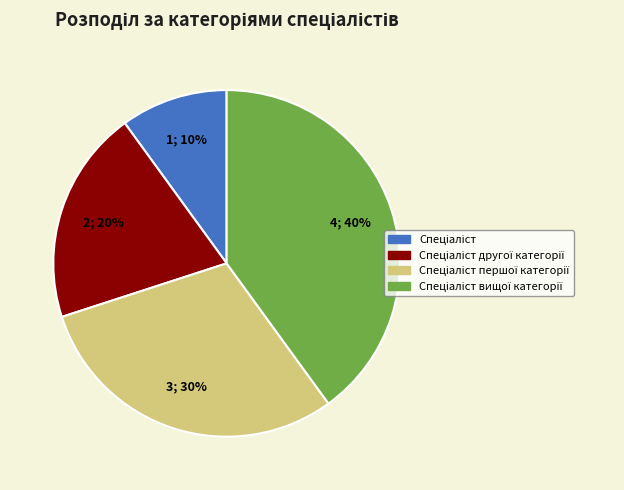

To the nearest percent, what is the difference between the largest and smallest slice percentages?

30%